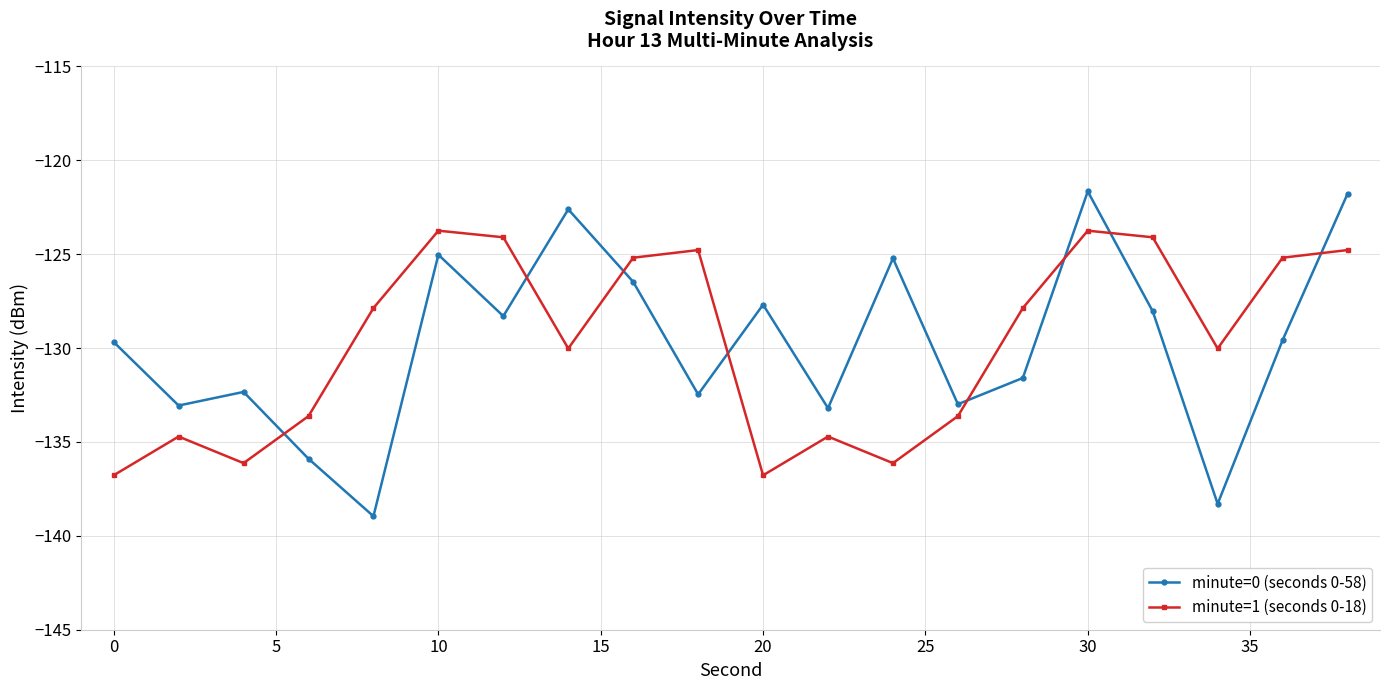

List the series in order of their peak value, highest first.

minute=0 (seconds 0-58), minute=1 (seconds 0-18)